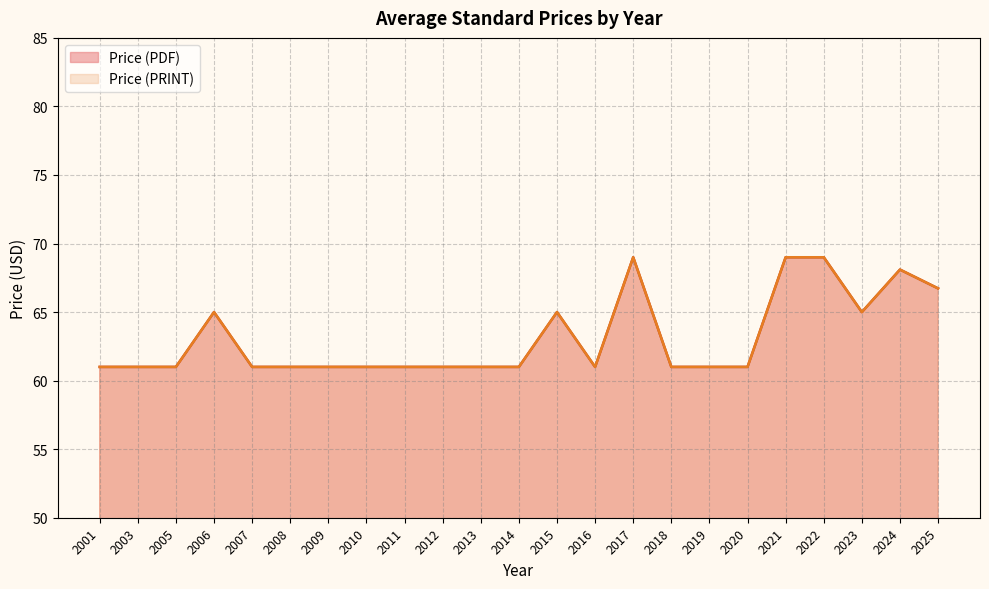

What are all the series names shown in the legend?

Price (PDF), Price (PRINT)